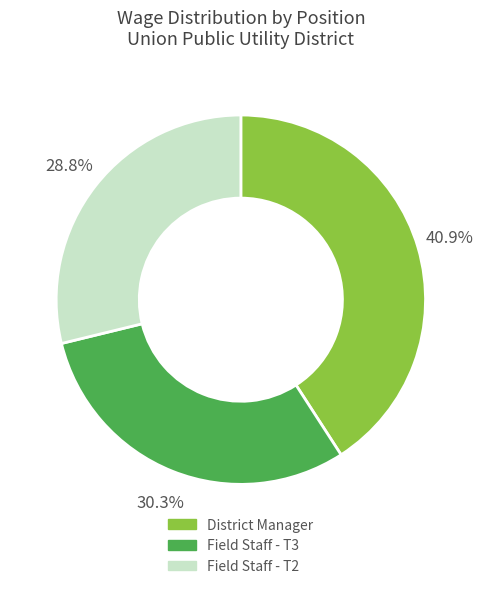

Rank the categories by value from highest to lowest.

District Manager, Field Staff - T3, Field Staff - T2